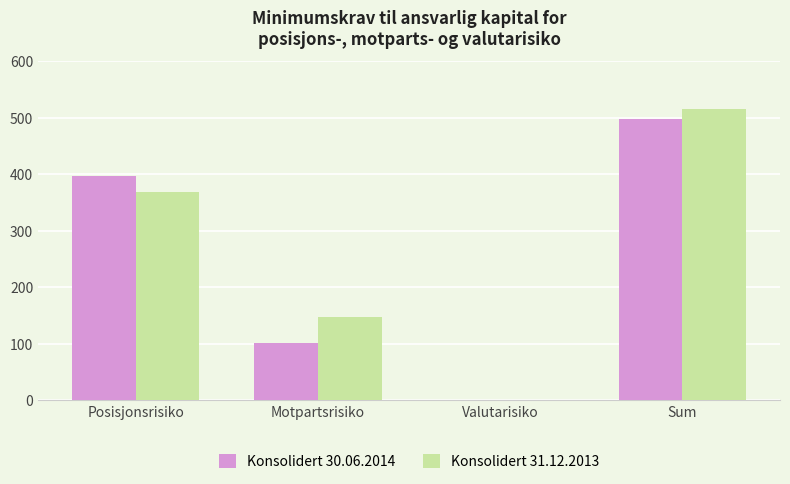

Is it true that Konsolidert 30.06.2014 equals 338 at Valutarisiko?

False